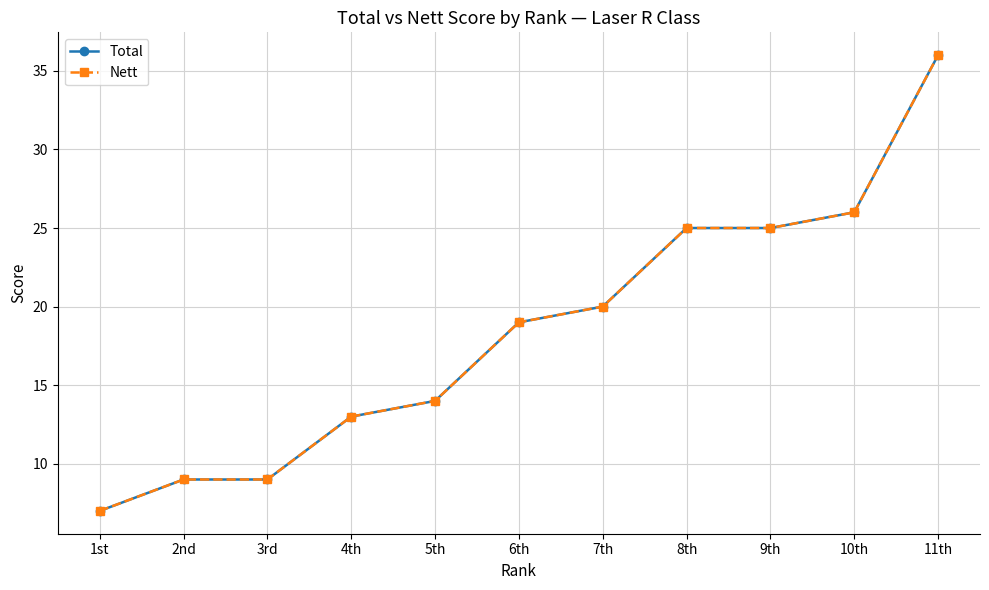

Is this an area chart (filled region under the line)?

No